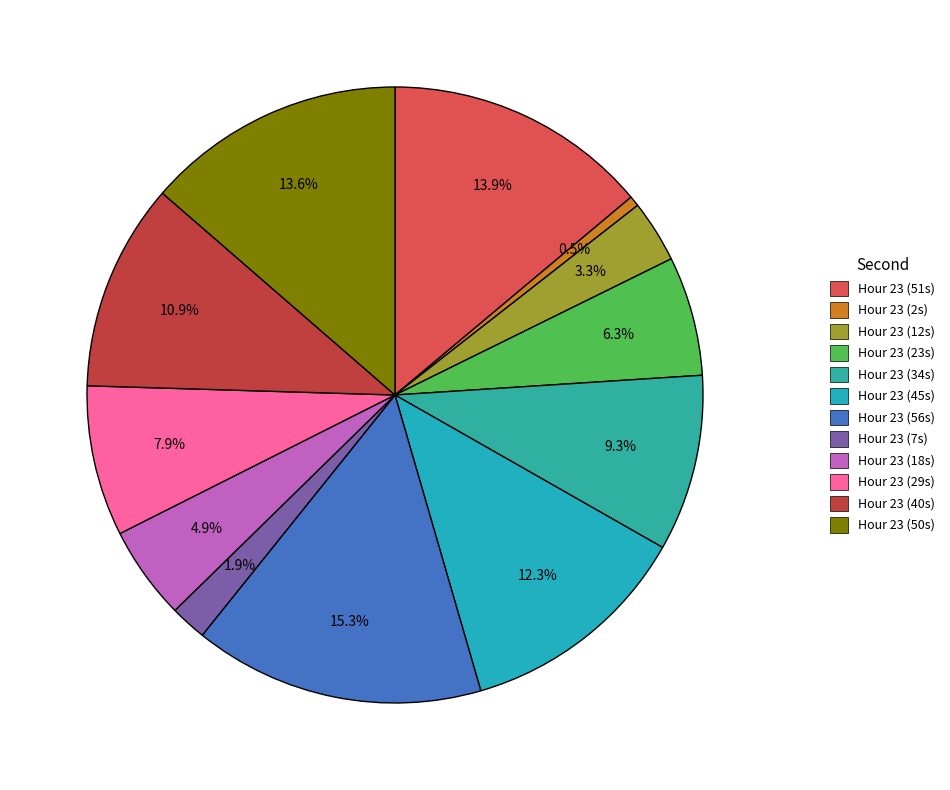

How many slices are in this pie chart?

12